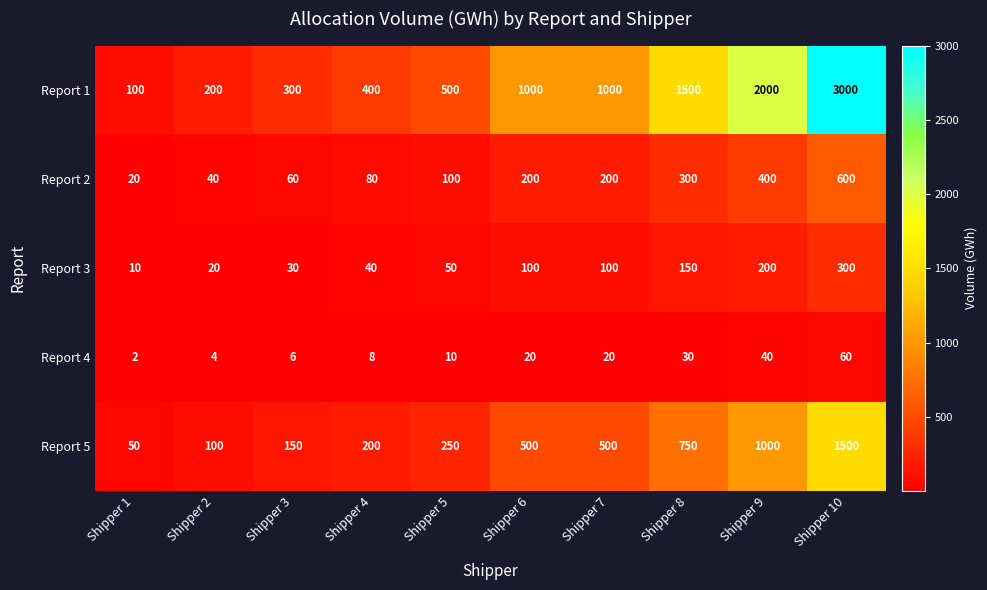

The value of Report 4 at Shipper 9 is 17. True or false?

False